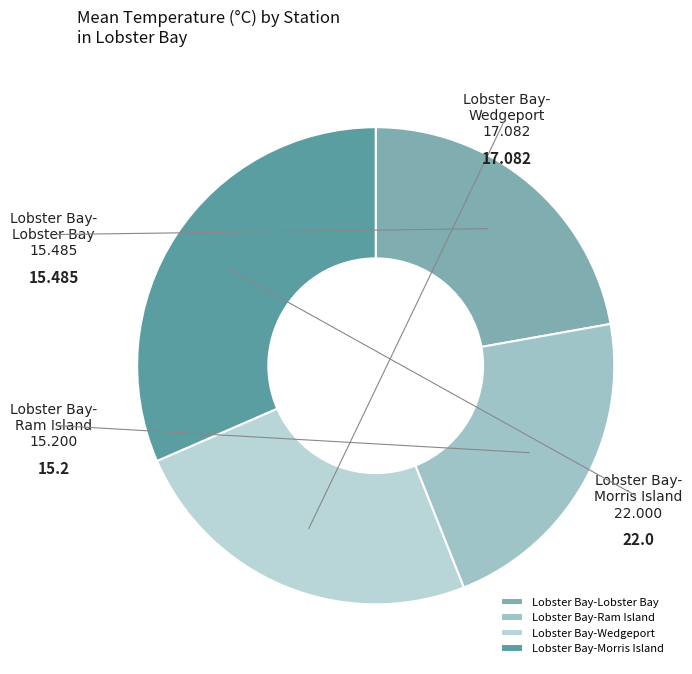

Does Lobster Bay-Ram Island represent more than half of the total?

No